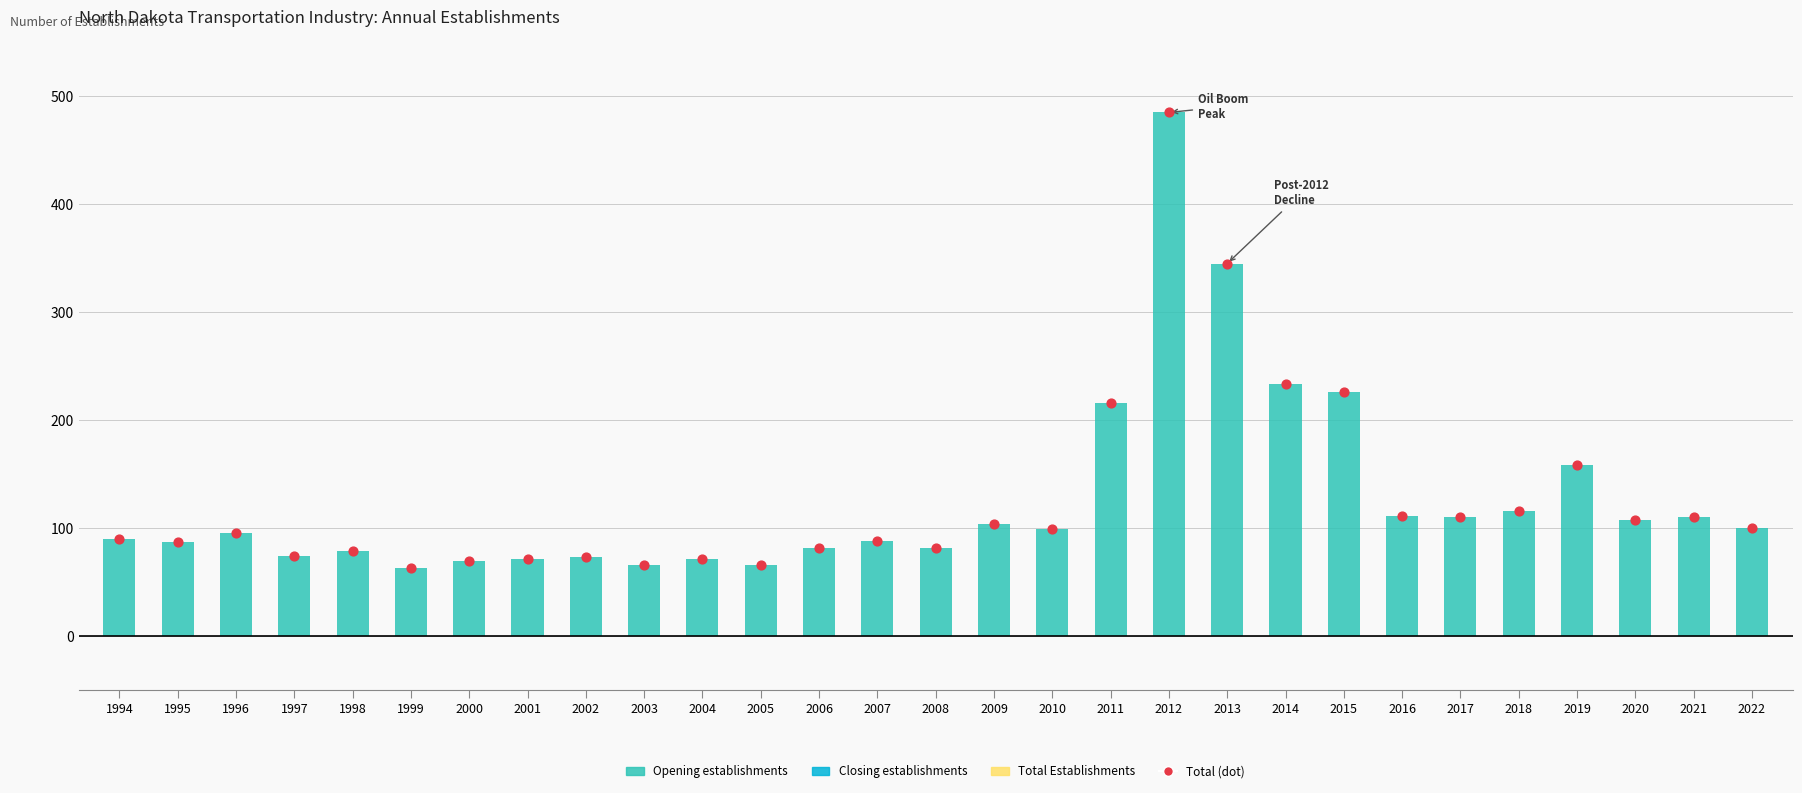

What are all the series names shown in the legend?

Opening establishments, Closing establishments, Total Establishments, Total (dot)